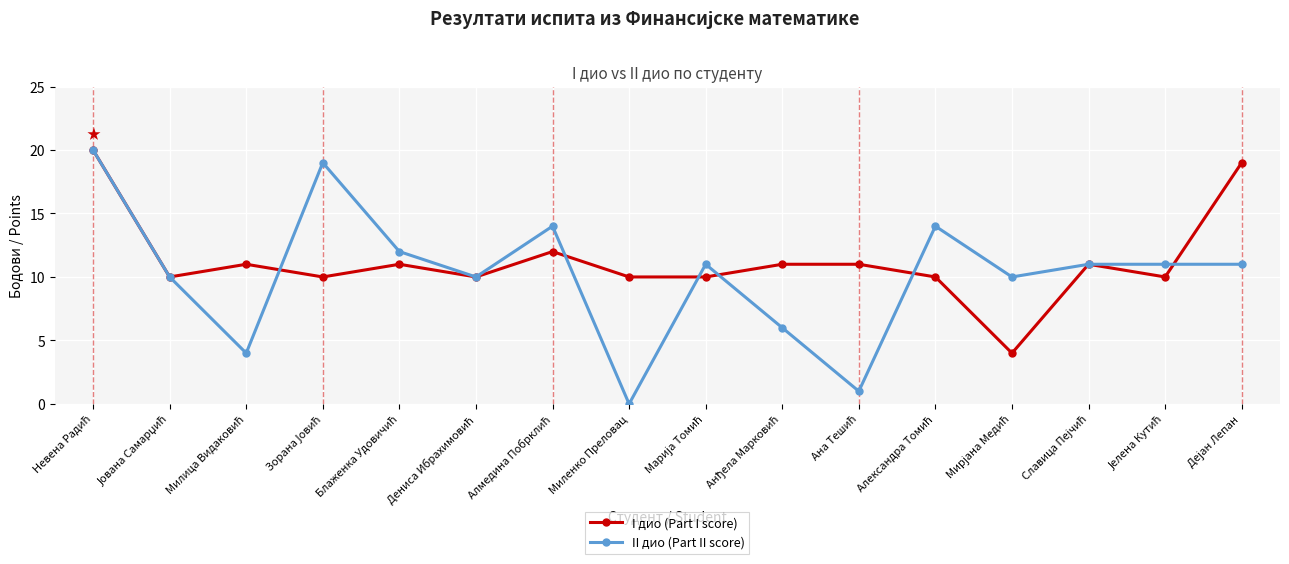

List the series in order of their overall mean, highest first.

I дио (Part I score), II дио (Part II score)